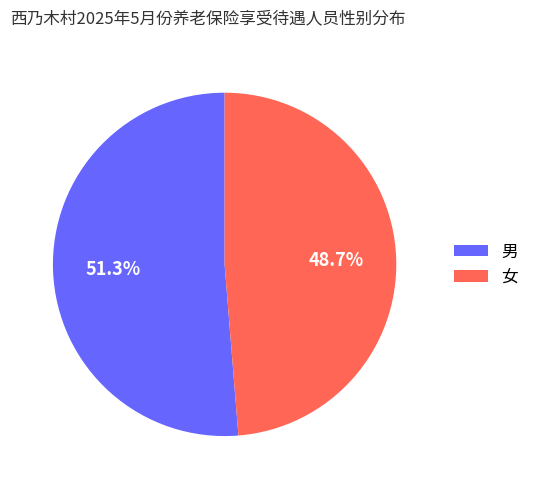

Is there a majority slice in this chart?

Yes